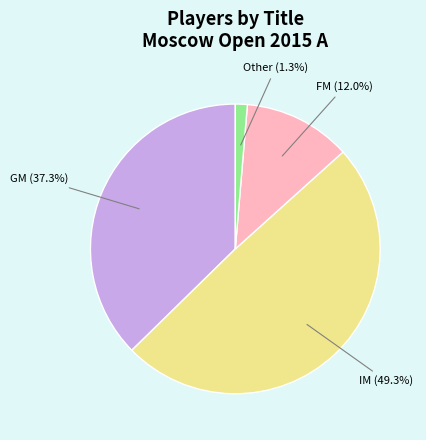

Does any single category account for the majority?

No